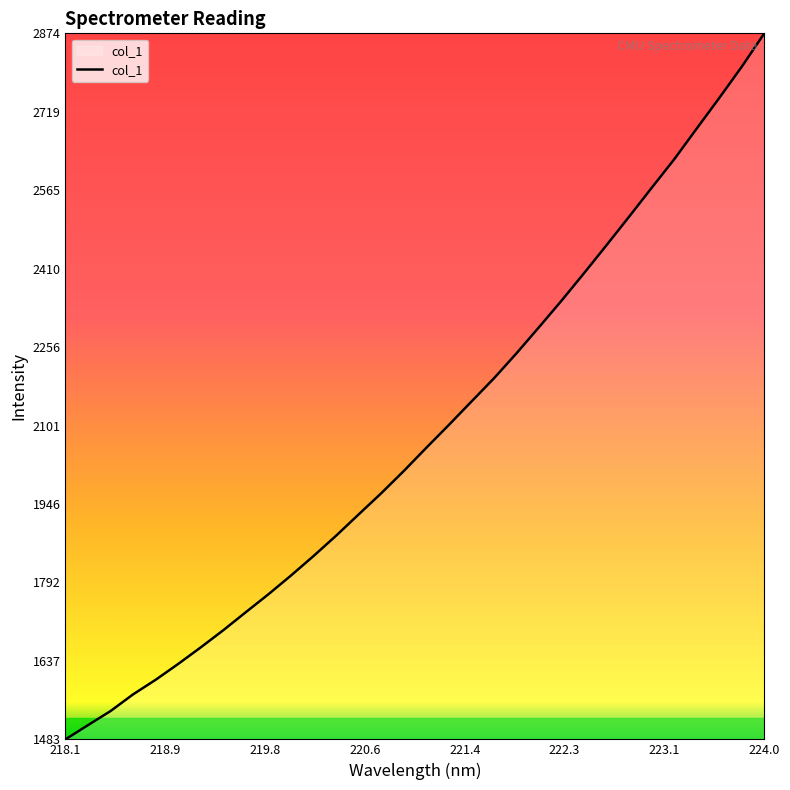

What is the maximum value shown in the chart?

2873.8